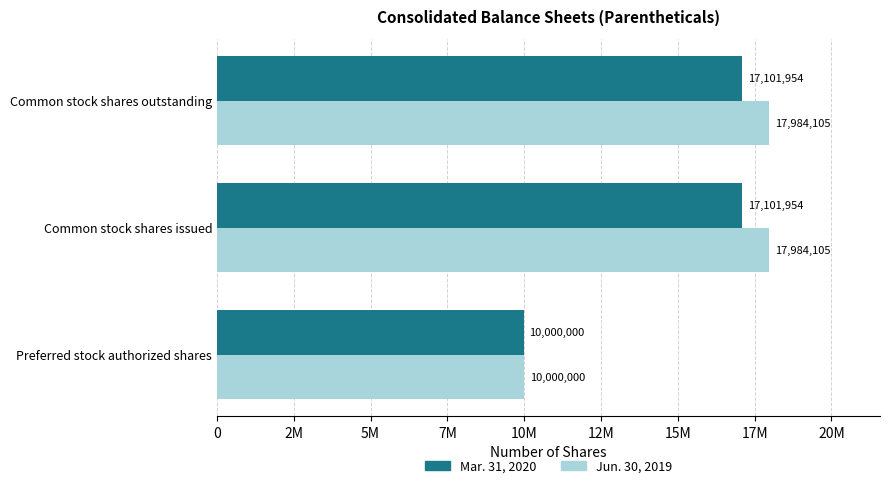

List the series in order of their overall mean, highest first.

Jun. 30, 2019, Mar. 31, 2020